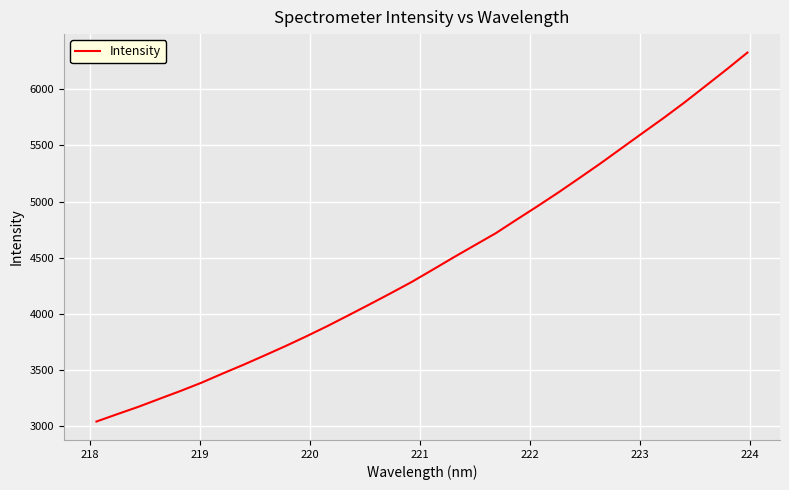

What is the difference between the maximum and minimum values?

3288.4